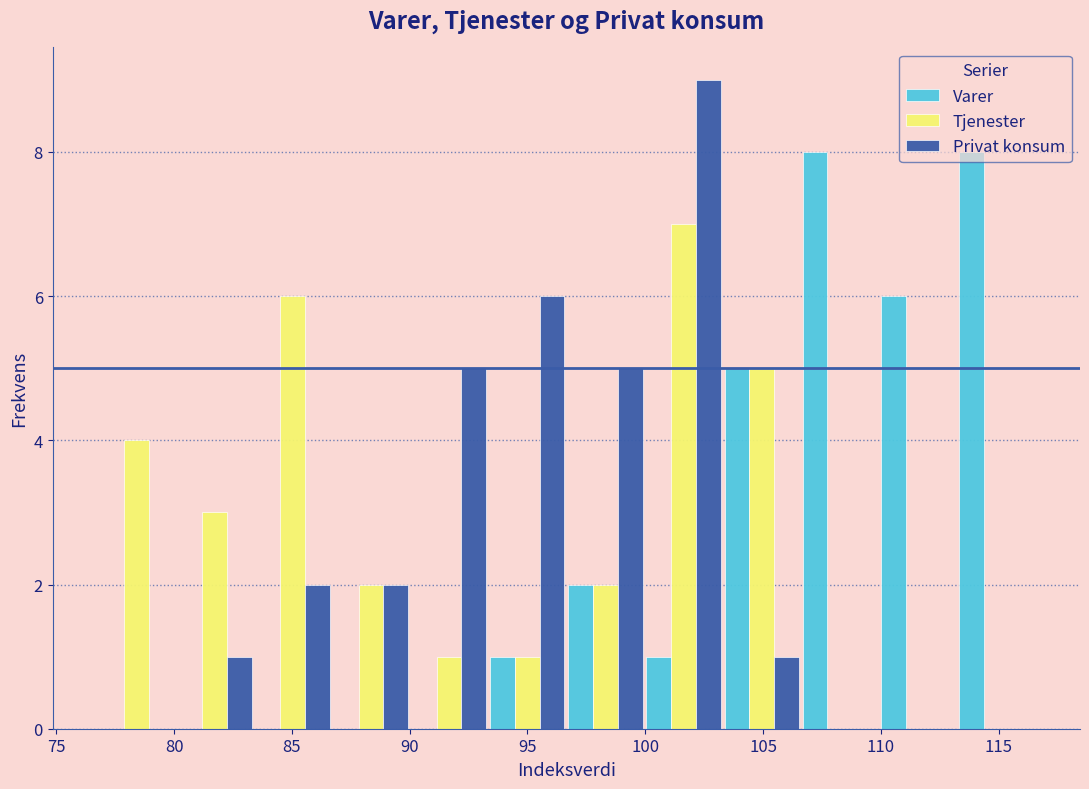

Reading left to right, transcribe this chart: for each range on the x-axis, give the height of each series' bar. Neither the bar edges nor the heights are printed on the chart, so give them approximately, as read against the axes.

76.5 to 80.0: Varer=0	Tjenester=4	Privat konsum=0
80.0 to 83.5: Varer=0	Tjenester=3	Privat konsum=1
83.5 to 86.5: Varer=0	Tjenester=6	Privat konsum=2
86.5 to 90.0: Varer=0	Tjenester=2	Privat konsum=2
90.0 to 93.5: Varer=0	Tjenester=1	Privat konsum=5
93.5 to 96.5: Varer=1	Tjenester=1	Privat konsum=6
96.5 to 100.0: Varer=2	Tjenester=2	Privat konsum=5
100.0 to 103.5: Varer=1	Tjenester=7	Privat konsum=9
103.5 to 106.5: Varer=5	Tjenester=5	Privat konsum=1
106.5 to 110.0: Varer=8	Tjenester=0	Privat konsum=0
110.0 to 113.0: Varer=6	Tjenester=0	Privat konsum=0
113.0 to 116.5: Varer=8	Tjenester=0	Privat konsum=0